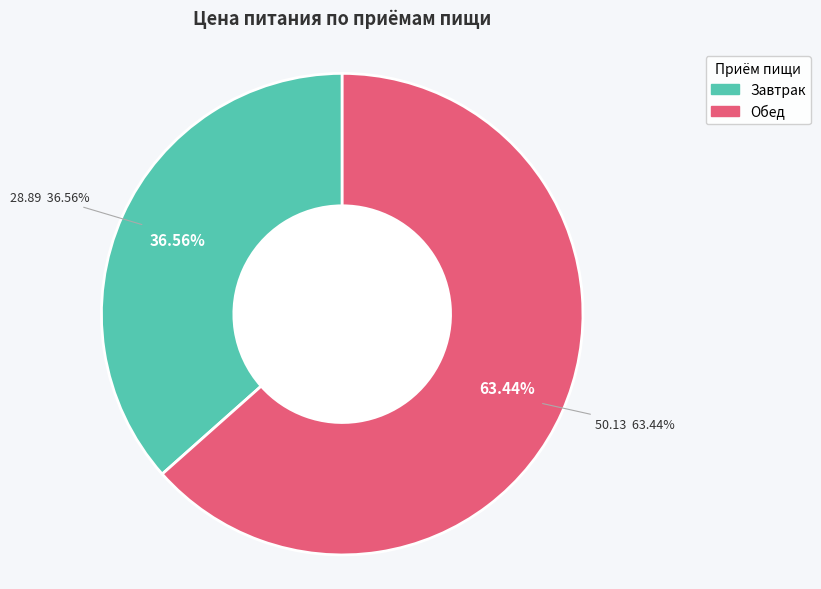

Combined, what portion of the pie is Завтрак and Обед?

100.0%